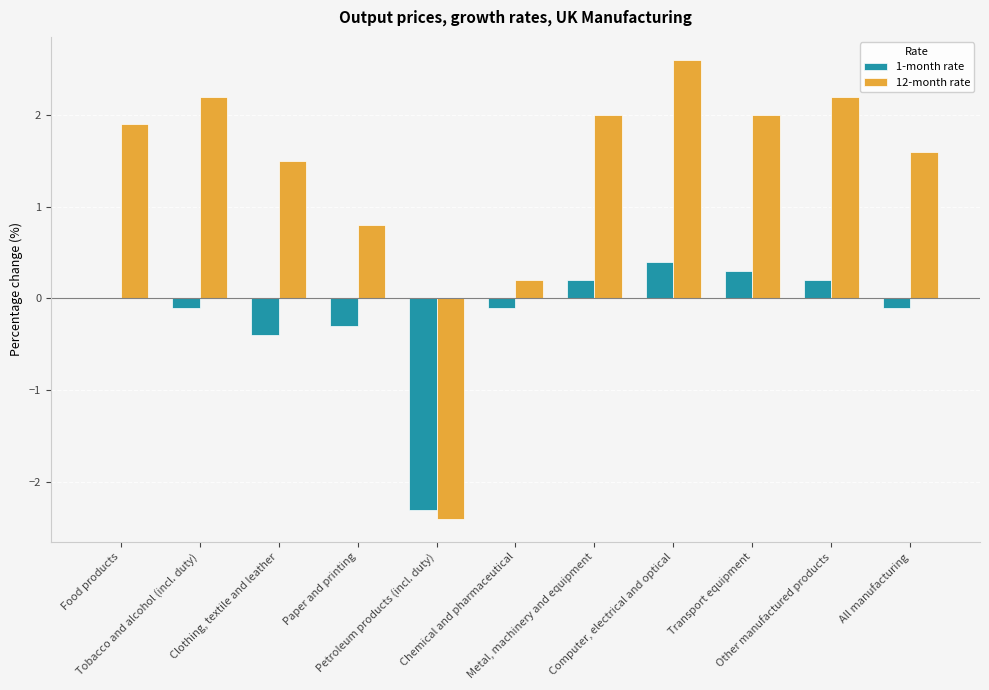

What is the maximum value for 12-month rate?

2.6